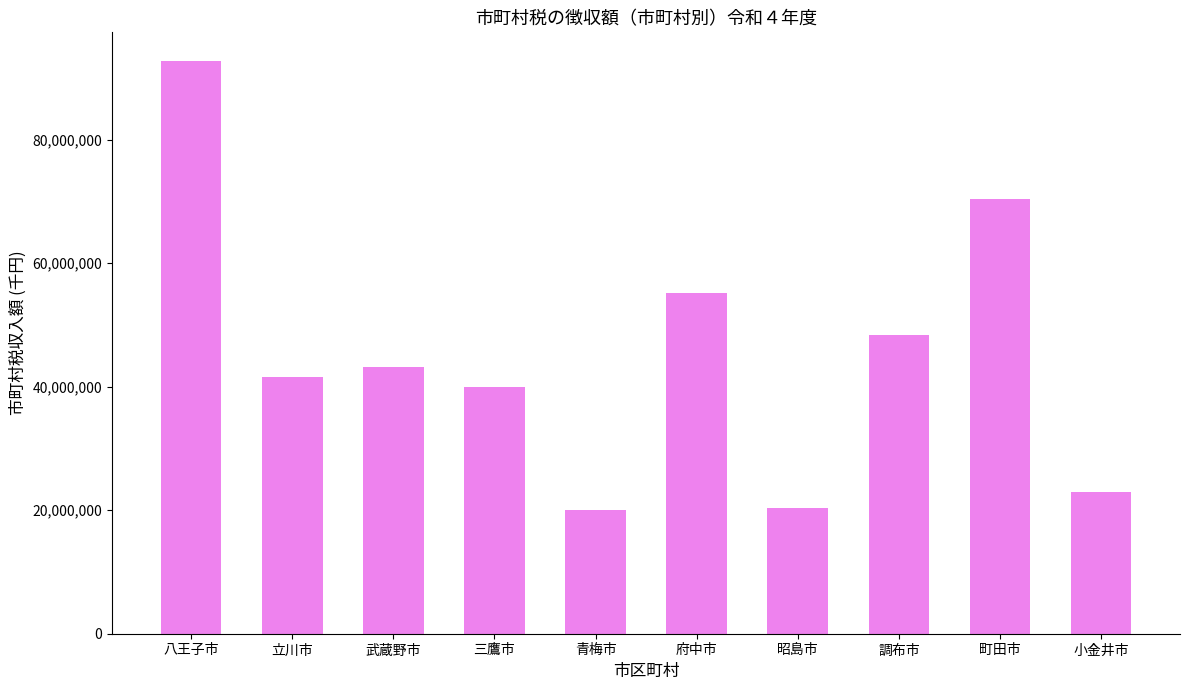

How many categories are shown in the chart?

10